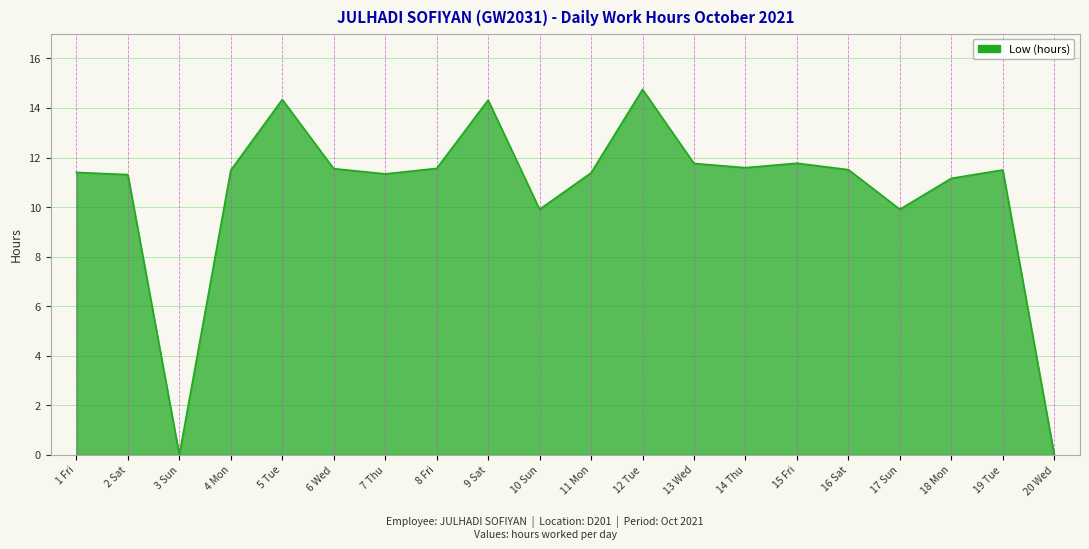

The chart shows a value of 11.3 at 7 Thu. True or false?

True